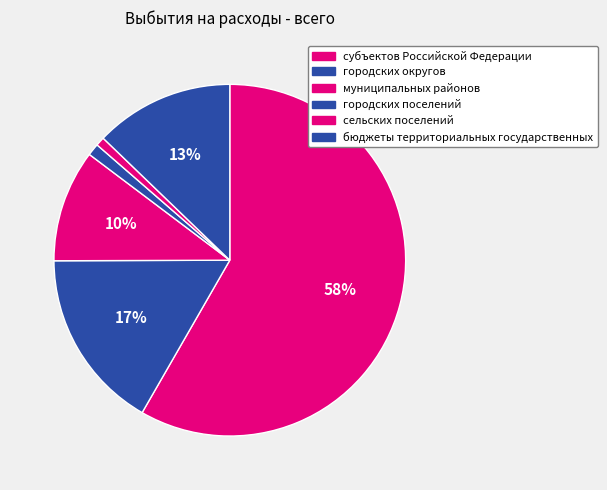

Approximately how many times larger is the value at городских поселений compared to бюджеты территориальных государственных?

0.1